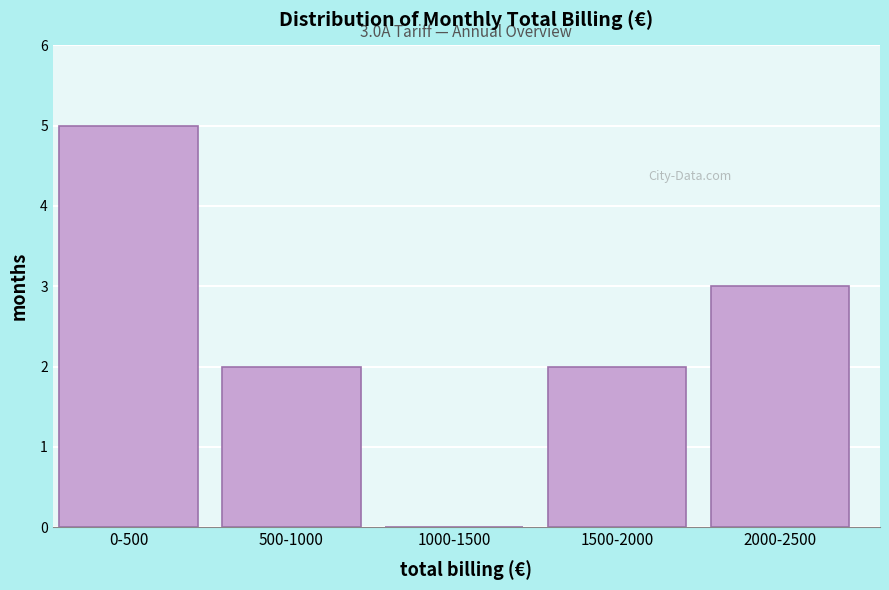

Reading left to right, extract all data points from this chart.

0-500=5	500-1000=2	1000-1500=0	1500-2000=2	2000-2500=3